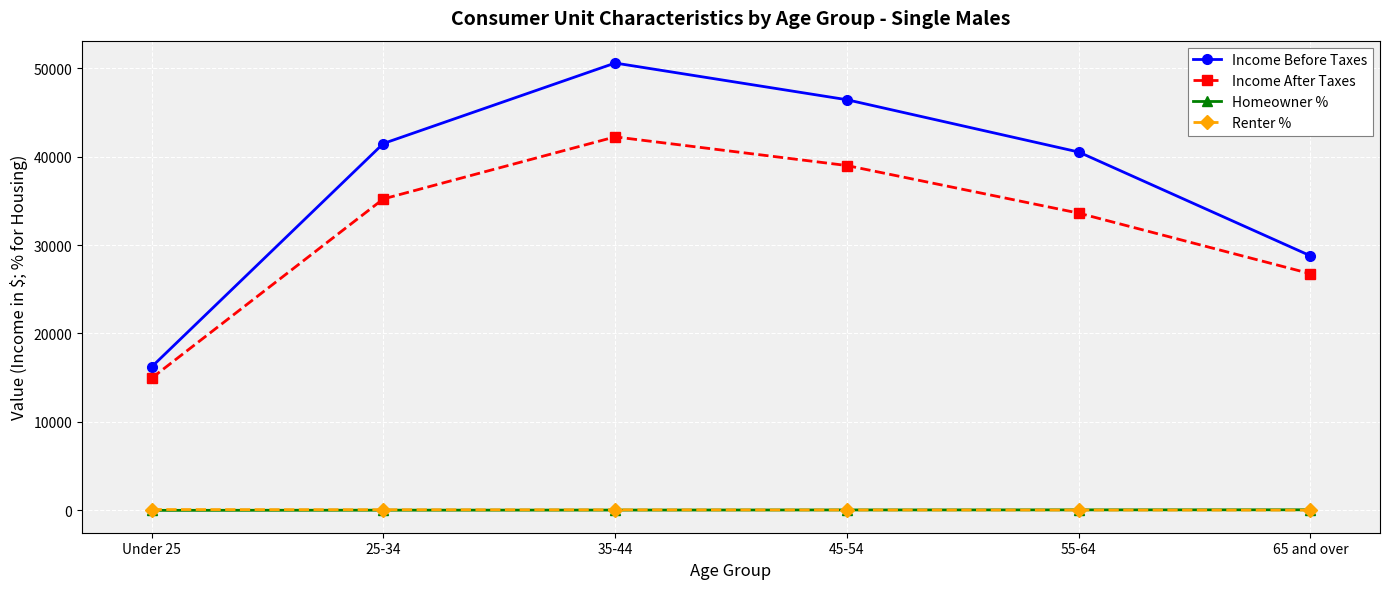

How many distinct data groups are displayed?

4